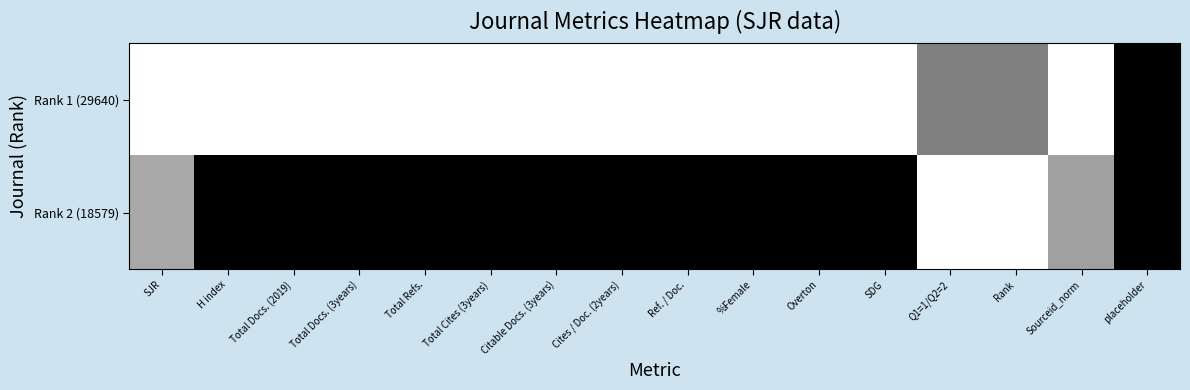

List the series in order of their peak value, lowest first.

Rank 1 (29640), Rank 2 (18579)